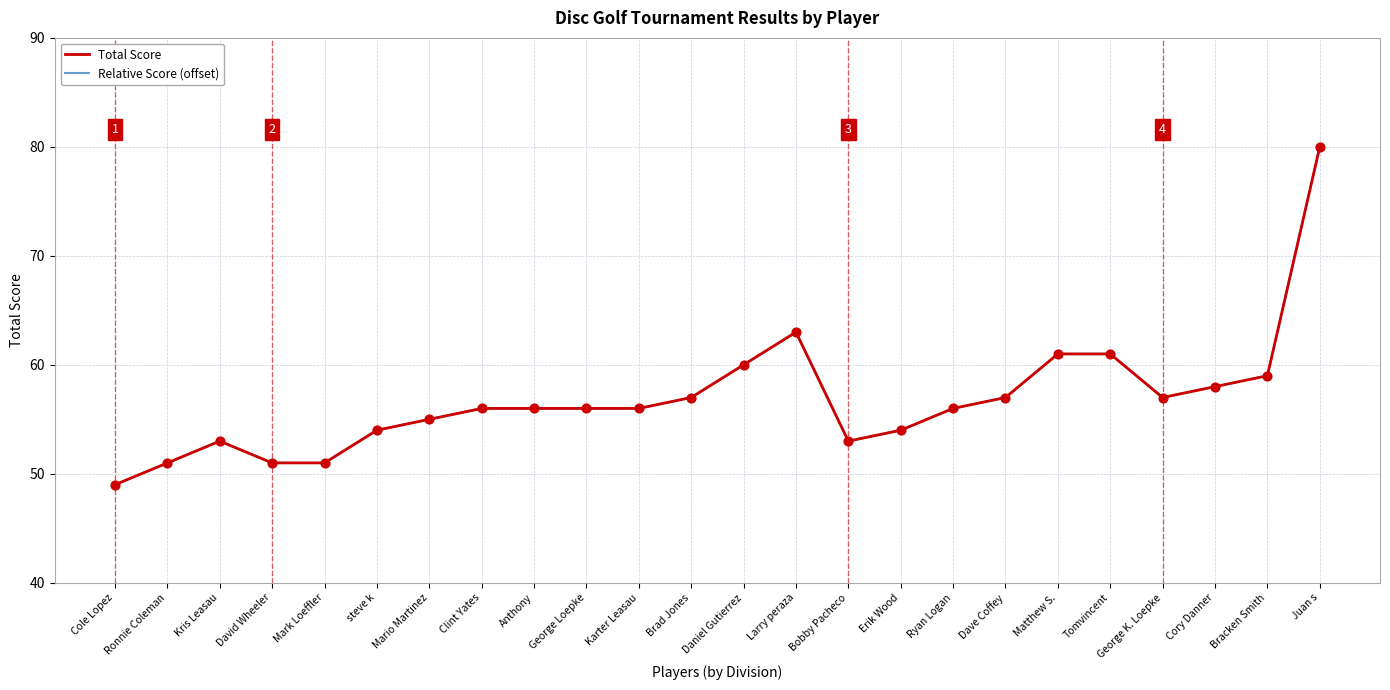

At how many categories does at least one series exceed 74?

1